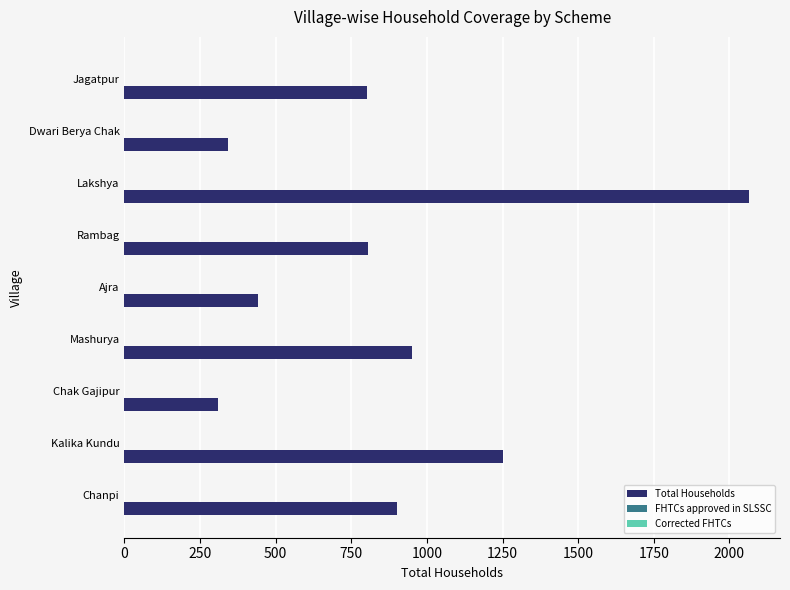

What is the change in value from Rambag to Dwari Berya Chak?

-463